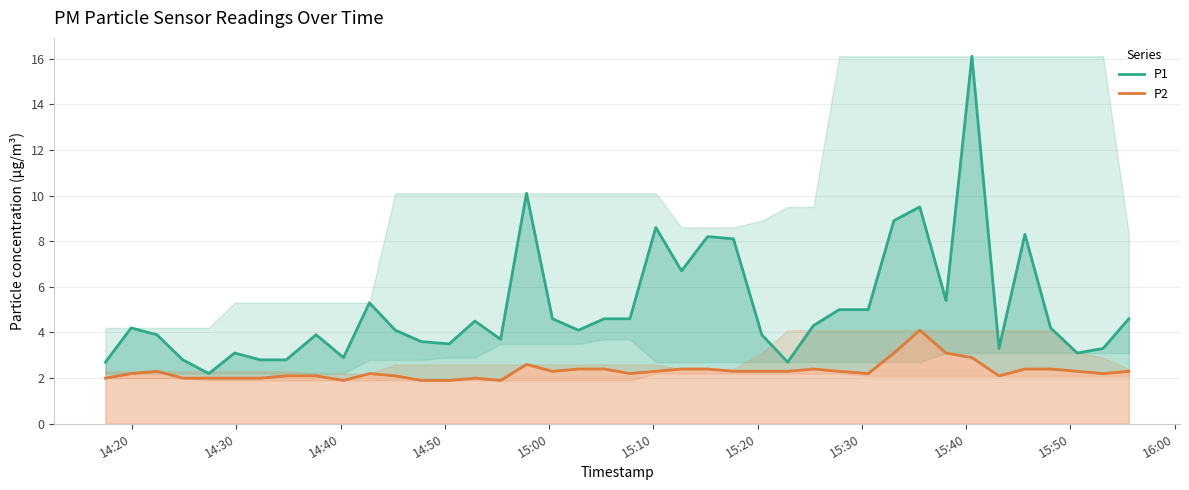

At how many categories does at least one series exceed 7?

8